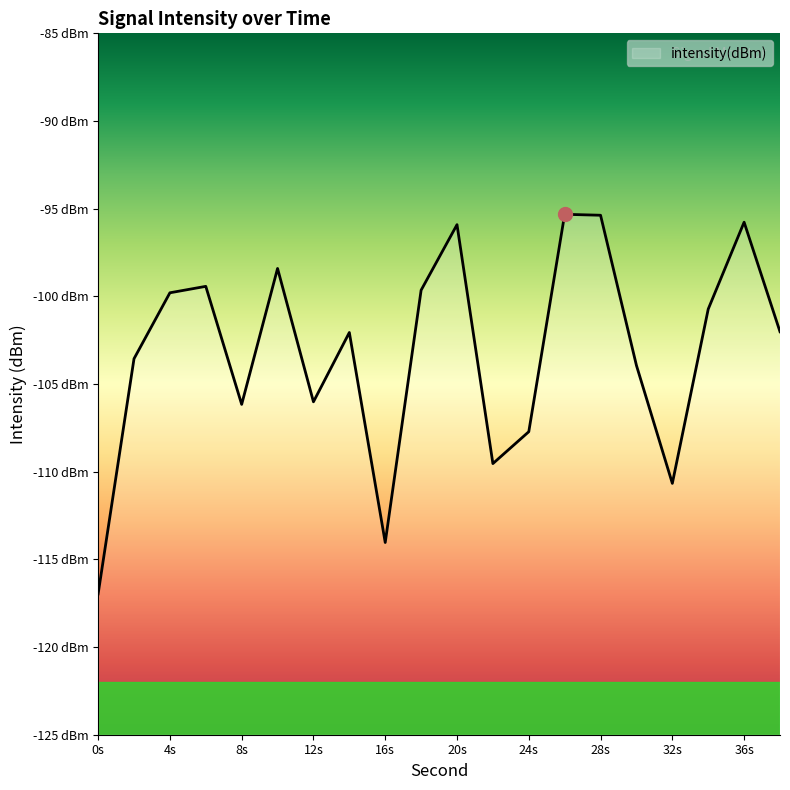

How many lines are shown in the chart?

1